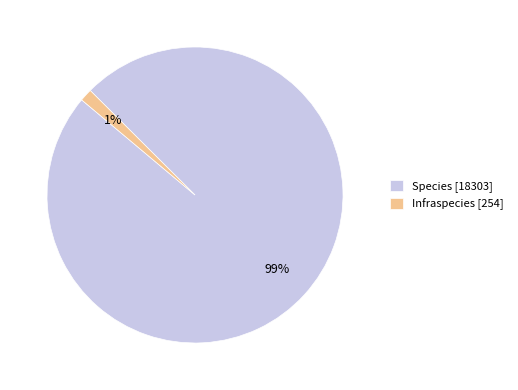

Which category has the biggest portion of the pie?

Species